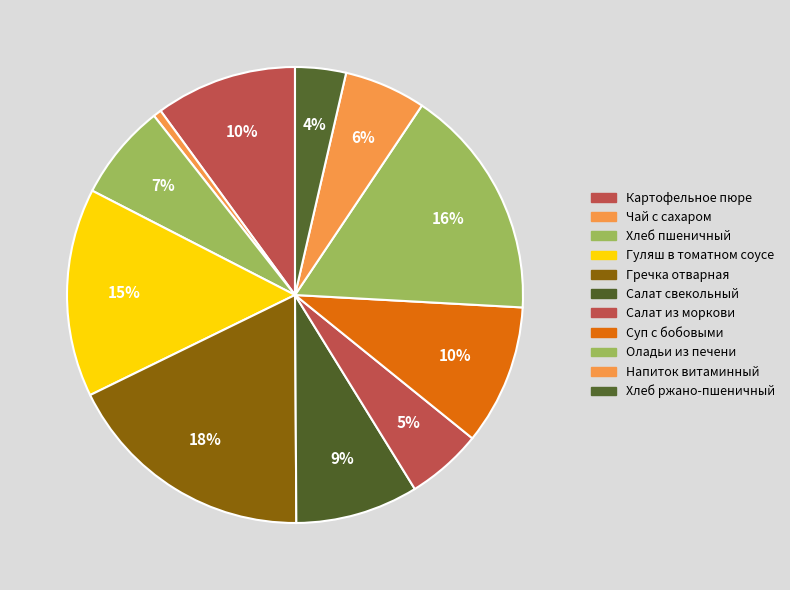

Is it true that Гречка отварная is 18% of the pie?

True